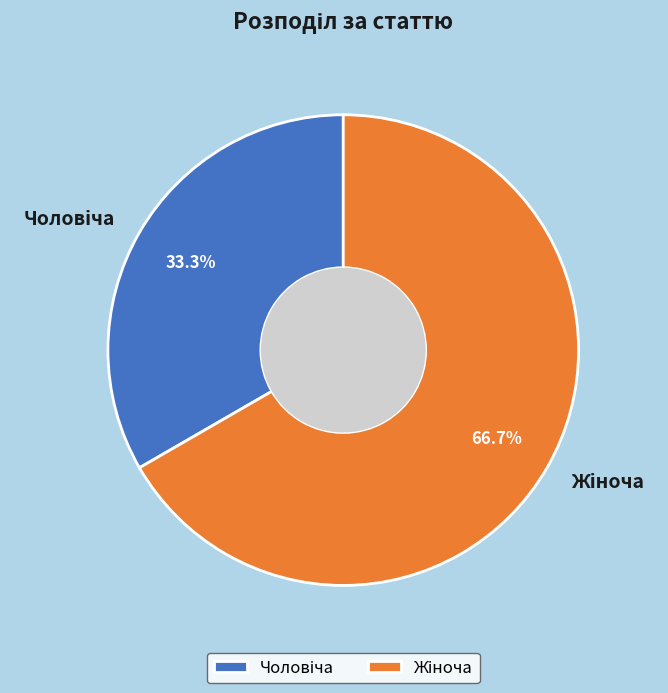

To the nearest percent, what is the combined percentage of Чоловіча and Жіноча?

100%